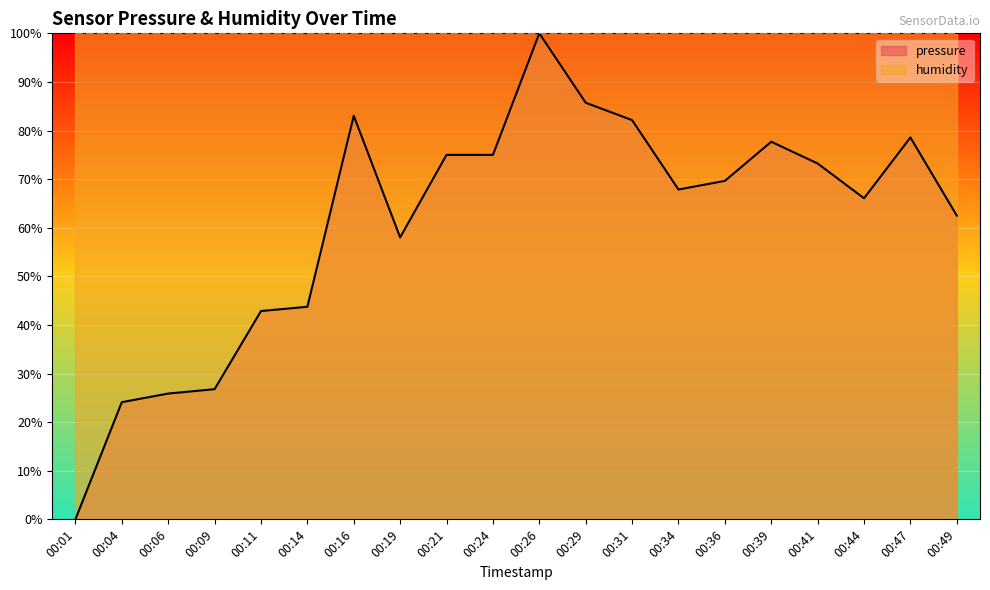

What is the change in value from 00:06 to 00:39?

+51.8